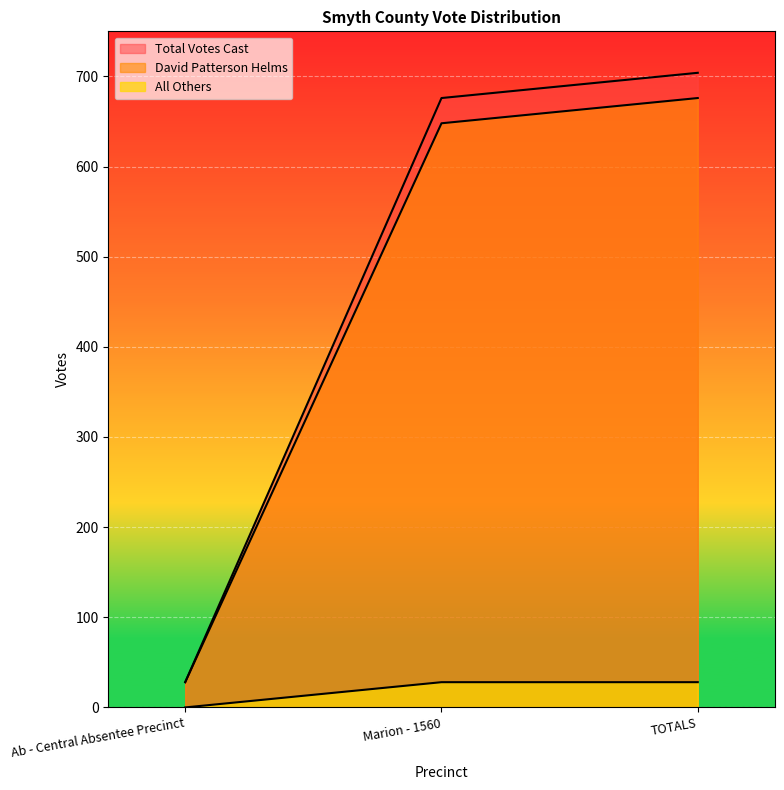

What is the sum of the David Patterson Helms values at Ab - Central Absentee Precinct and TOTALS?

704